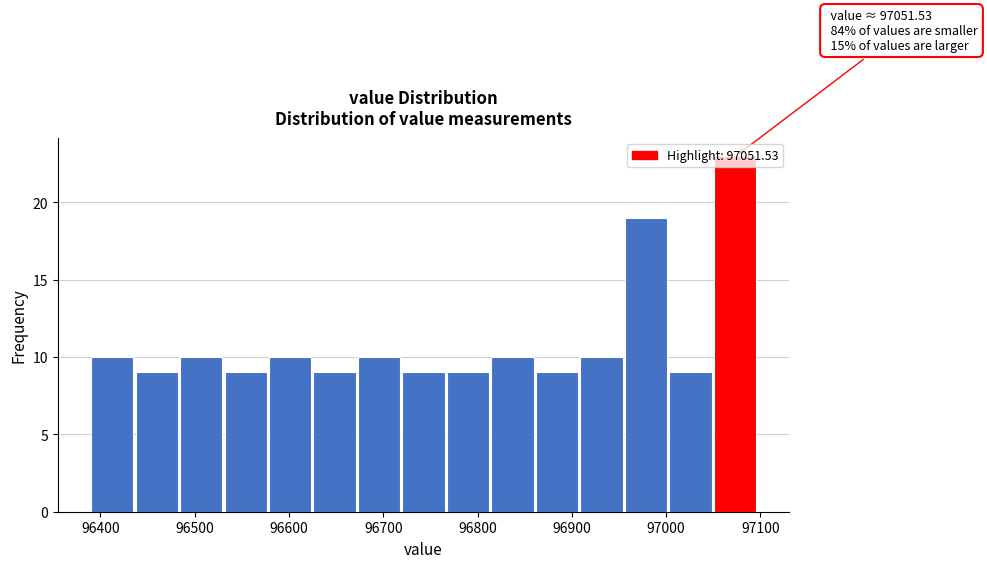

Over which range of the x-axis is the bar tallest?

97050 to 97100